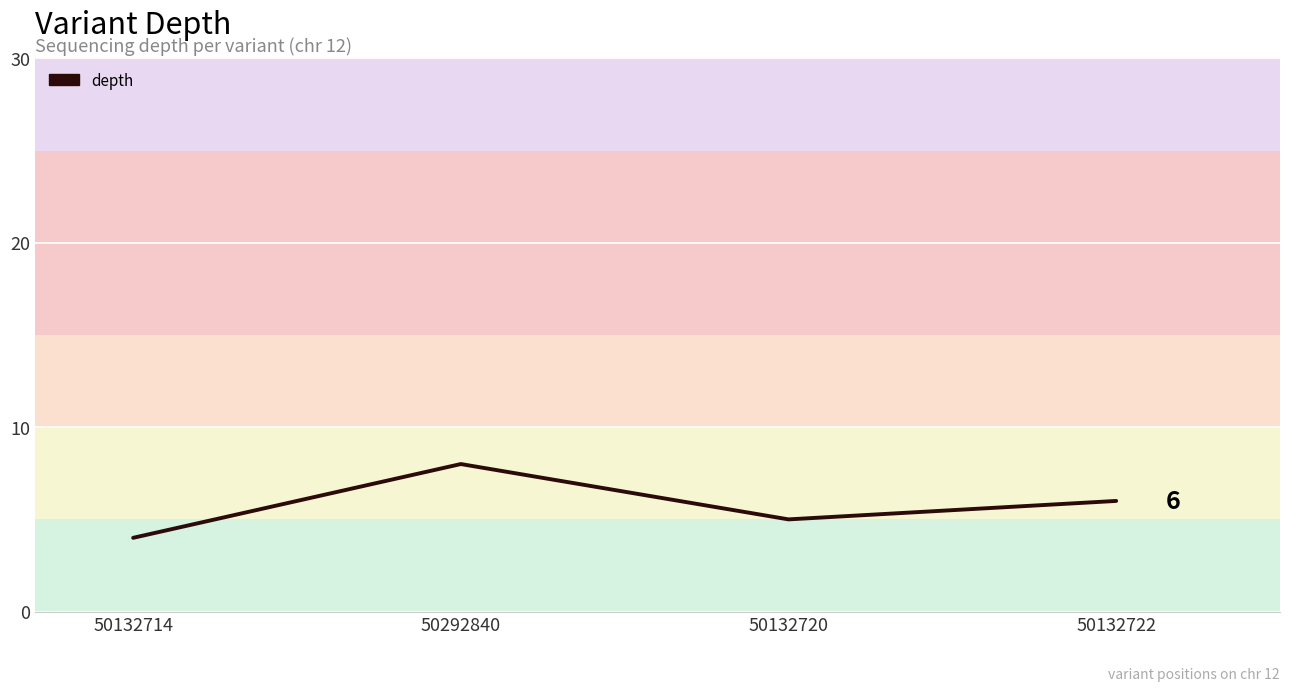

The value at 50132720 is 8. True or false?

False